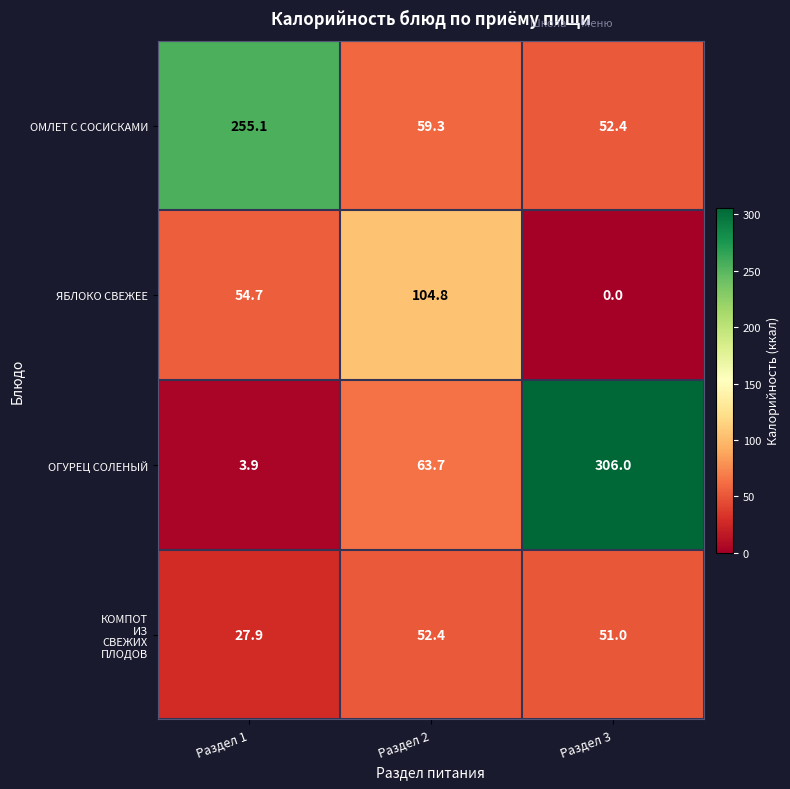

Where does the ОМЛЕТ С СОСИСКАМИ series first go above 59?

Раздел 1